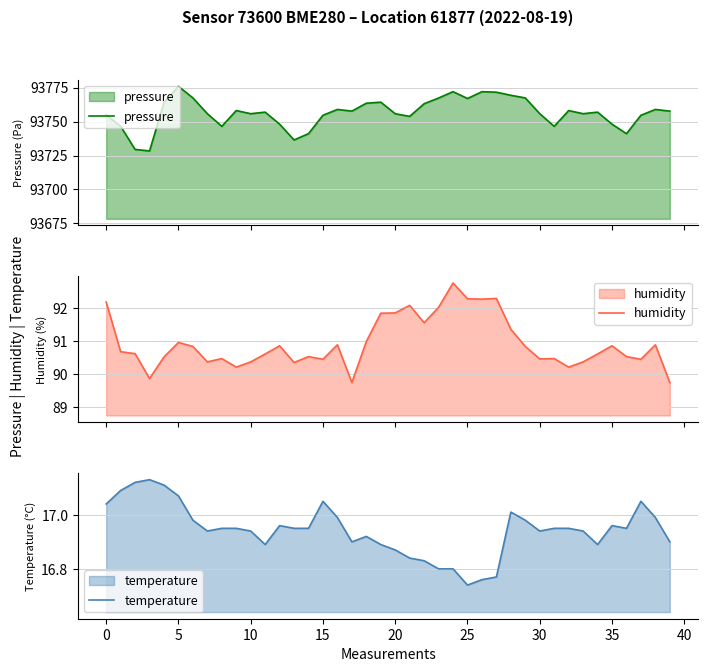

What is the average value of the humidity series?

90.9